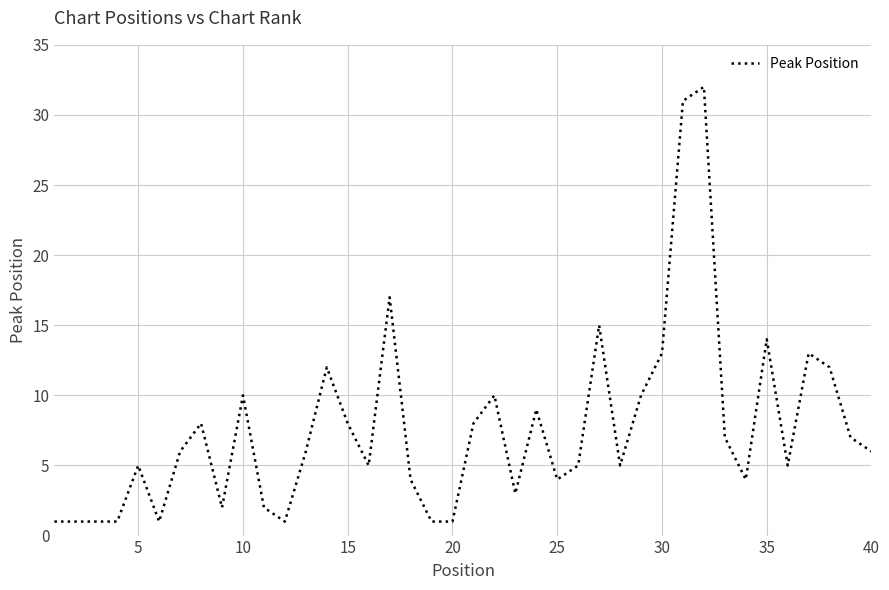

What is the difference between the maximum and minimum values?

31